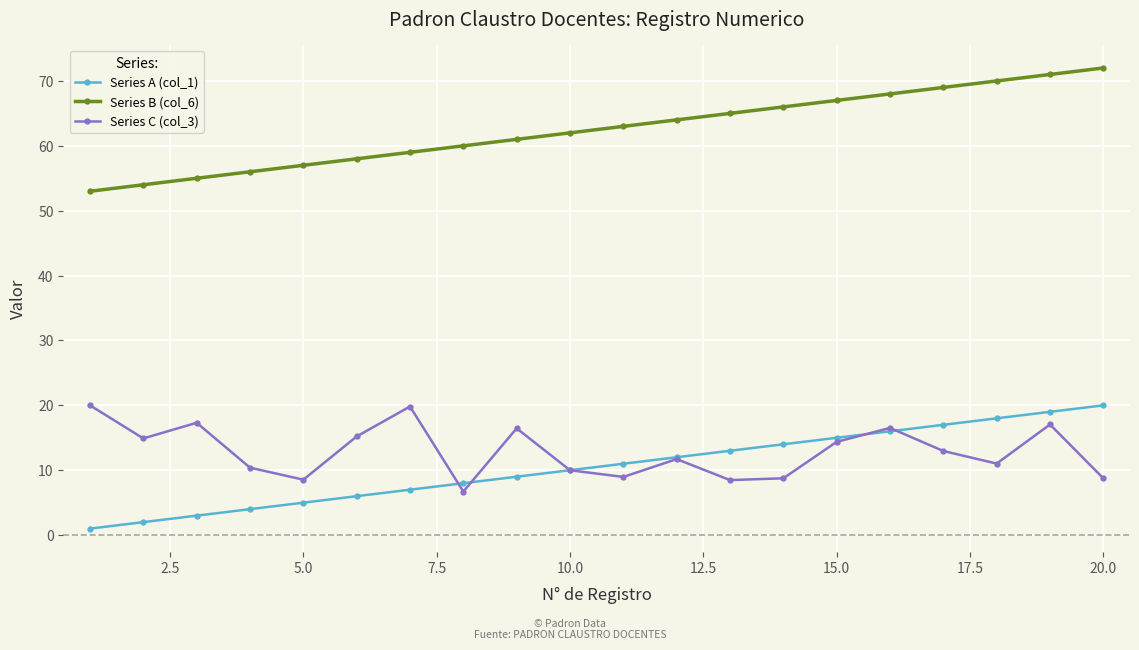

At how many categories does at least one series exceed 47?

20